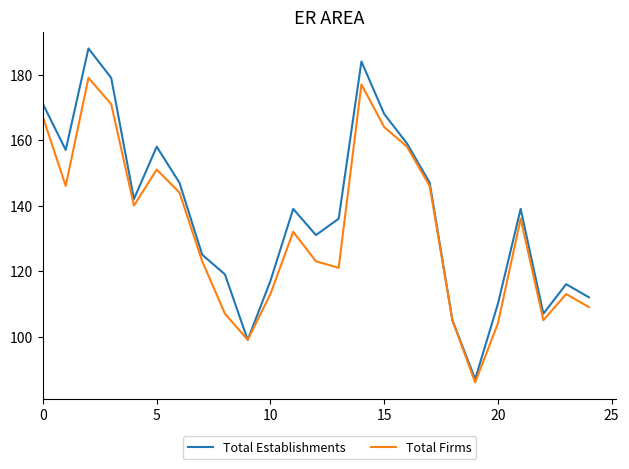

What are all the series names shown in the legend?

Total Establishments, Total Firms